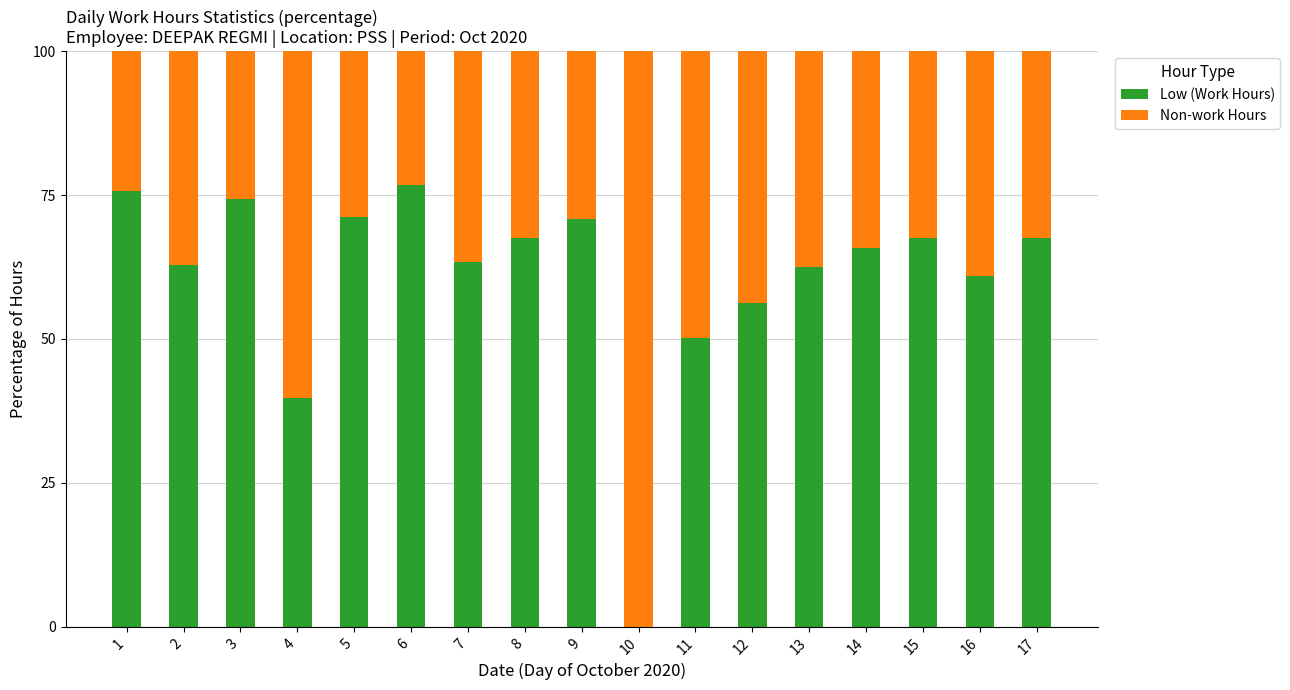

What is the difference between the Low (Work Hours) values at 17 and 3?

6.7